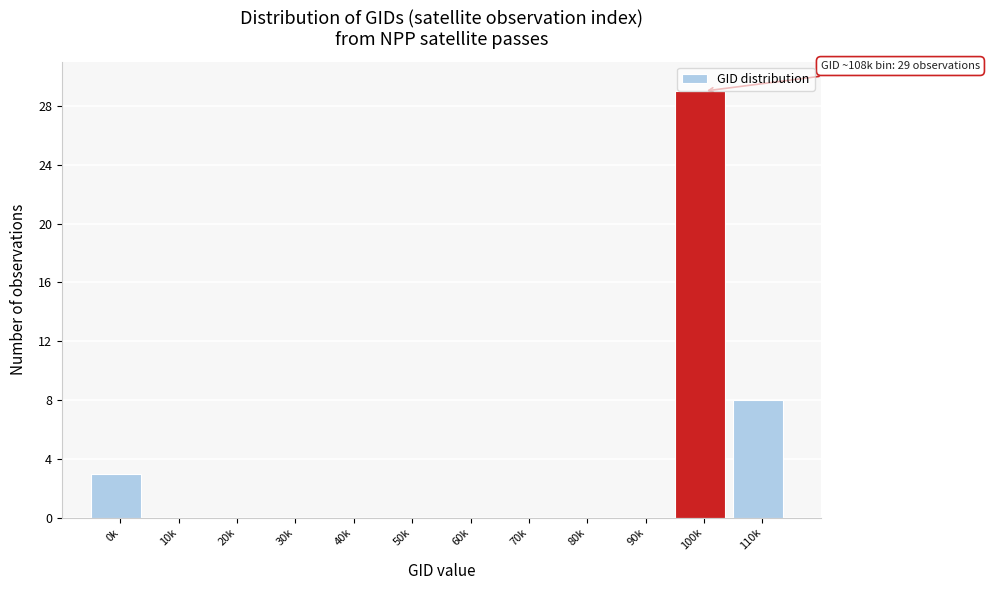

Reading left to right, list all the values displayed in this chart.

0k=3	10k=0	20k=0	30k=0	40k=0	50k=0	60k=0	70k=0	80k=0	90k=0	100k=29	110k=8